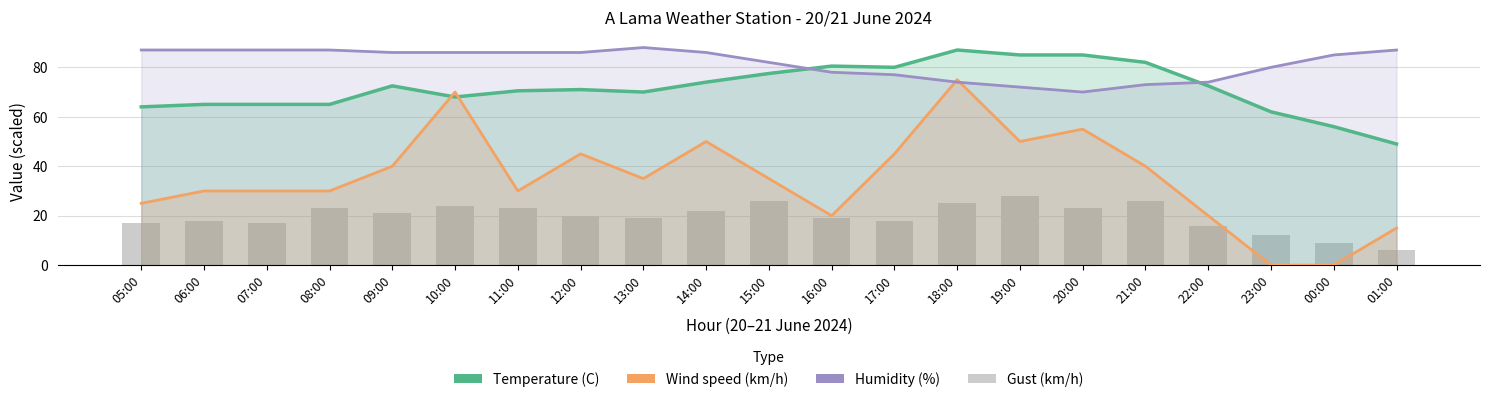

Reading left to right, transcribe all the data shown in this chart.

Temperature (C): 64.0	65.0	65.0	65.0	72.5	68.0	70.5	71.0	70.0	74.0	77.5	80.5	80.0	87.0	85.0	85.0	82.0	72.5	62.0	56.0	49.0
Wind speed (km/h): 25.0	30.0	30.0	30.0	40.0	70.0	30.0	45.0	35.0	50.0	35.0	20.0	45.0	75.0	50.0	55.0	40.0	20.0	0.0	0.0	15.0
Humidity (%): 87.0	87.0	87.0	87.0	86.0	86.0	86.0	86.0	88.0	86.0	82.0	78.0	77.0	74.0	72.0	70.0	73.0	74.0	80.0	85.0	87.0
Gust (km/h): 17.0	18.0	17.0	23.0	21.0	24.0	23.0	20.0	19.0	22.0	26.0	19.0	18.0	25.0	28.0	23.0	26.0	16.0	12.0	9.0	6.0